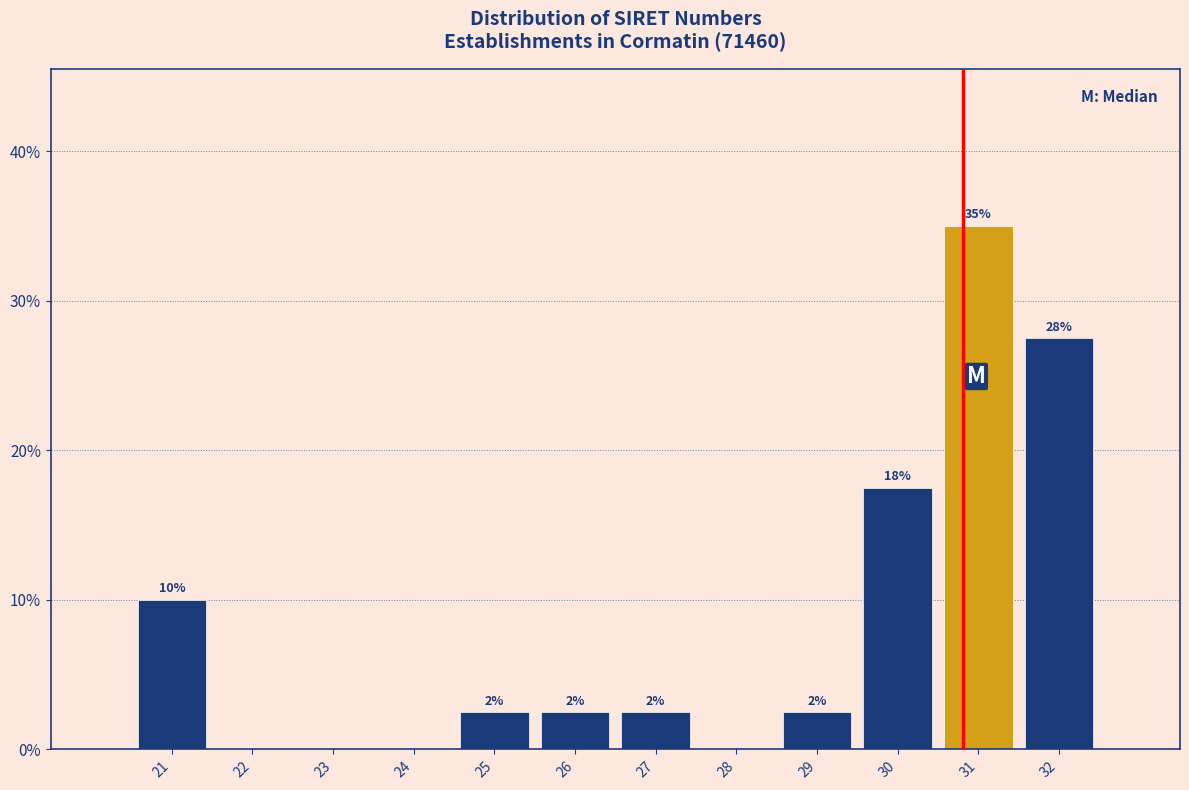

Are the bars horizontal?

No